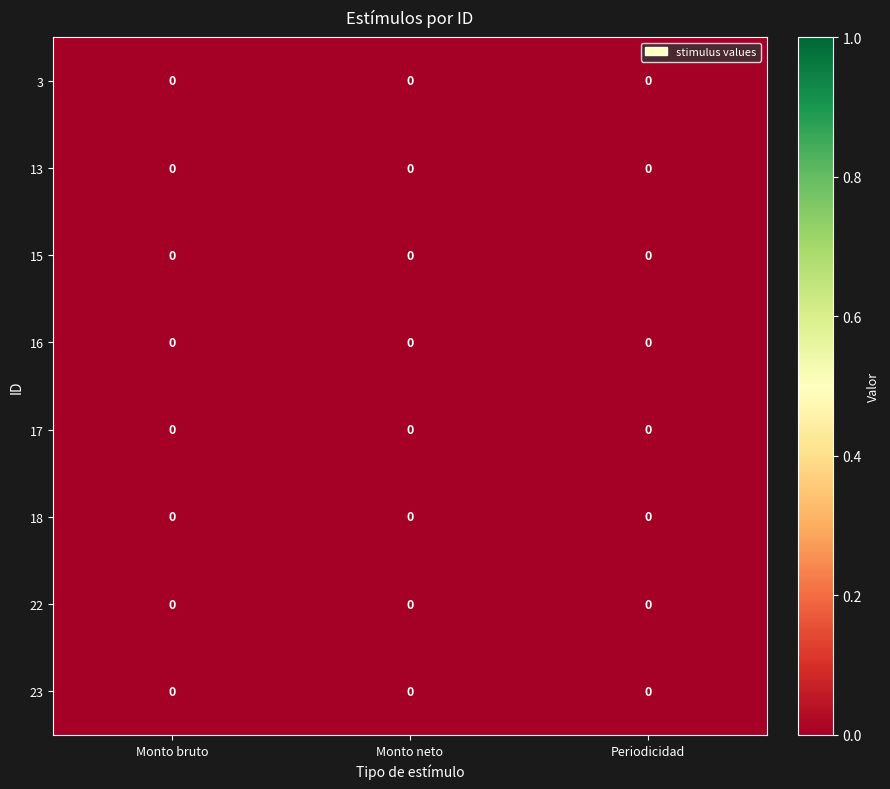

The value of 17 at Monto bruto is 0.0. True or false?

True